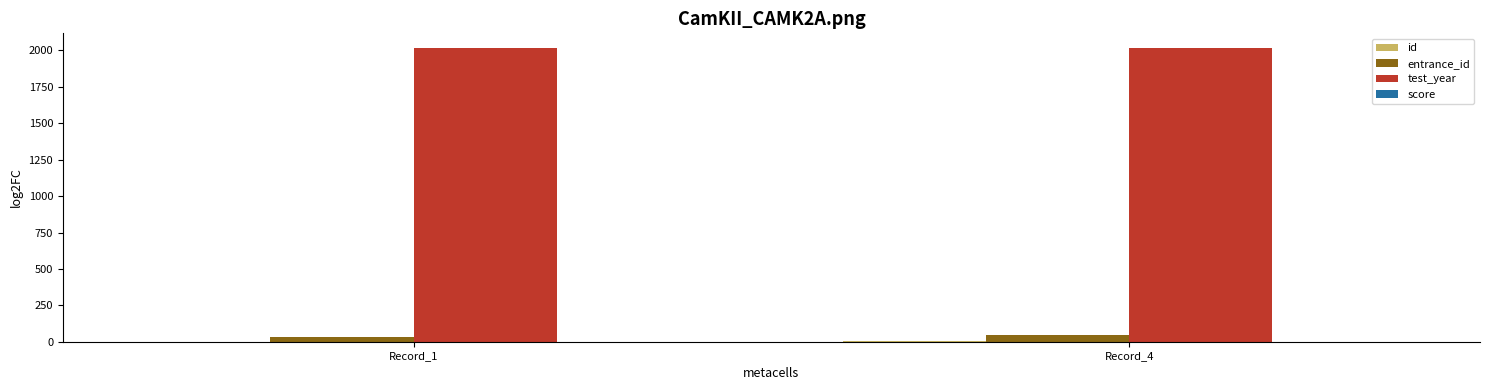

What is the greatest value displayed?

2017